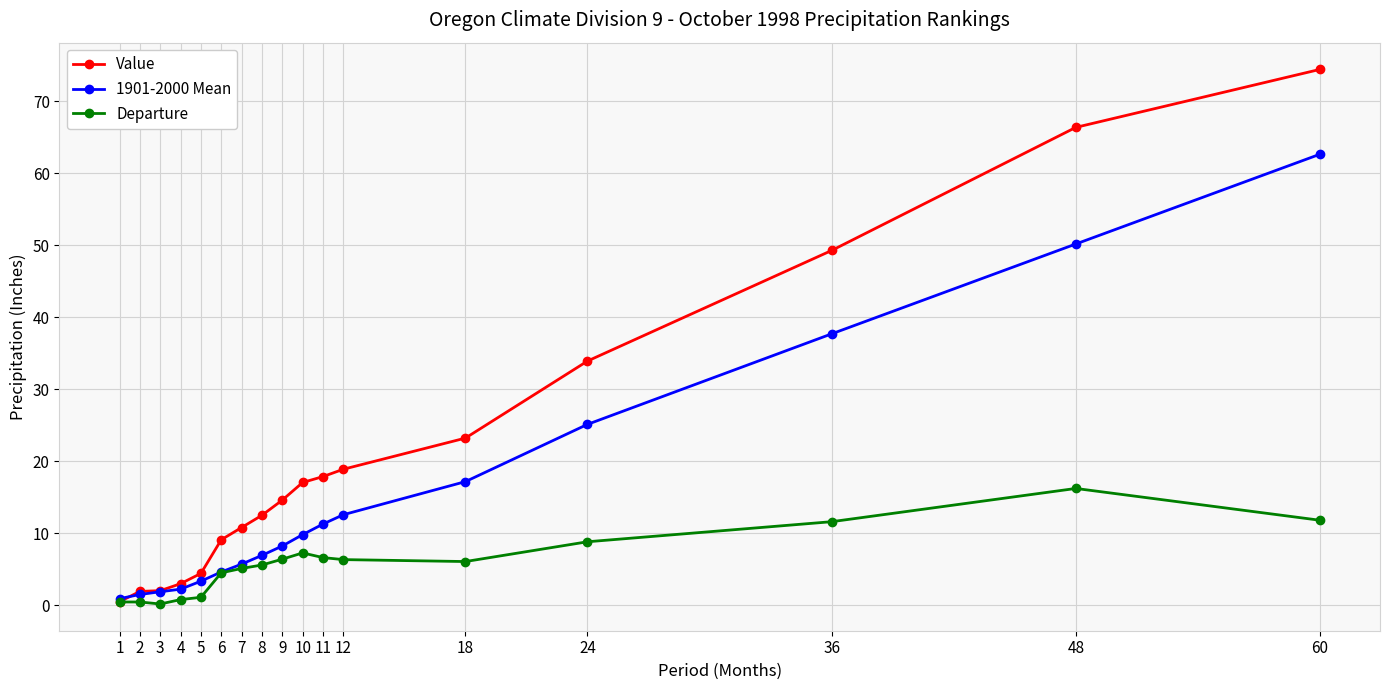

After their last crossing, which series has the higher values: Value or 1901-2000 Mean?

Value